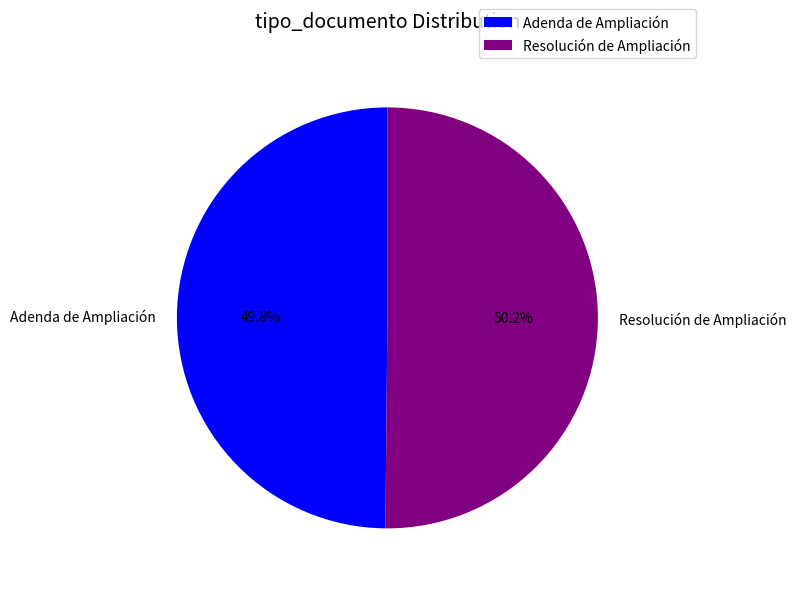

Is there a majority slice in this chart?

Yes